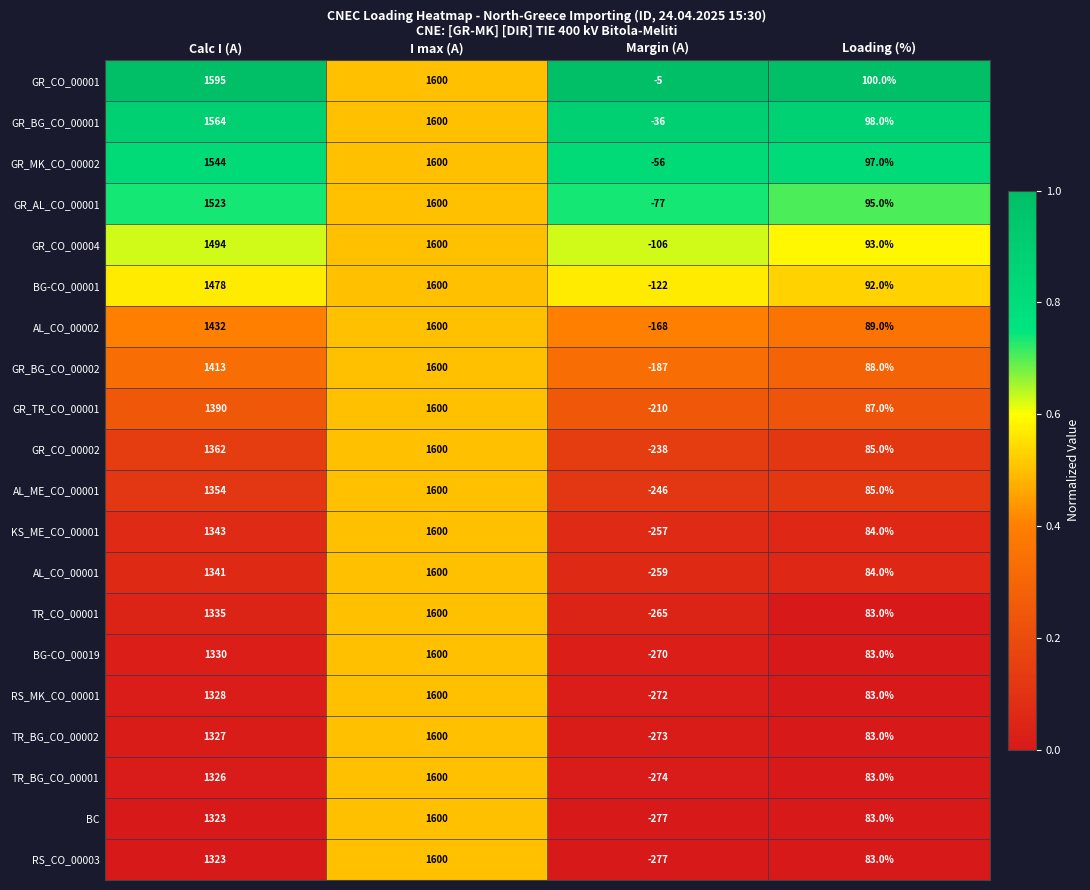

True or false: AL_ME_CO_00001 has a value of 2062 at Calc I (A).

False